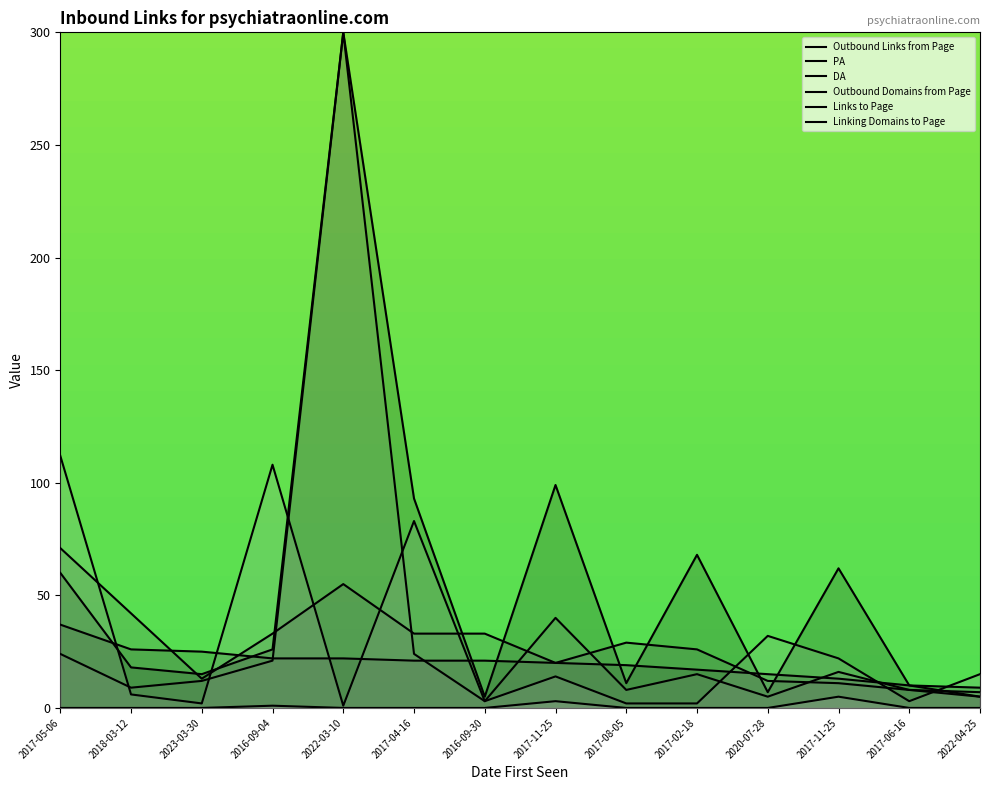

What is the difference between the Outbound Links from Page values at 2017-06-16 and 2017-04-16?

16